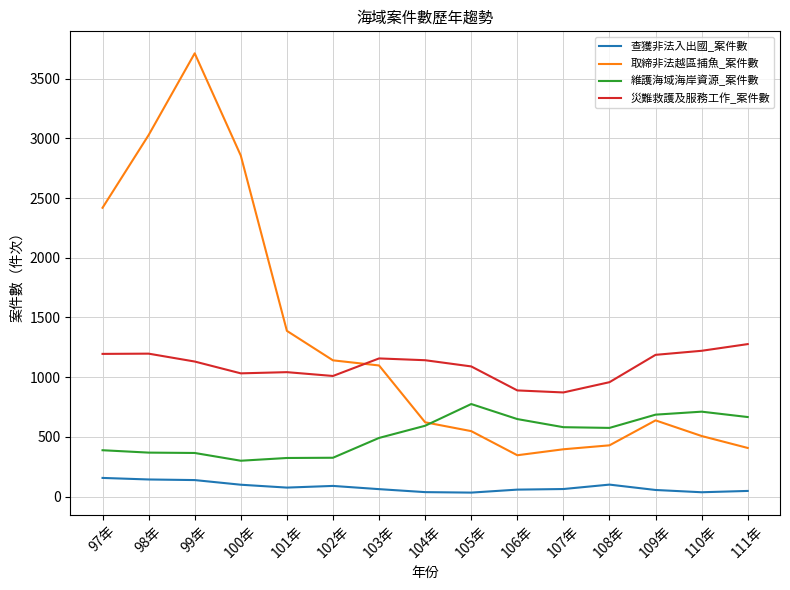

The 維護海域海岸資源_案件數 series shows 300 at 100年. True or false?

True